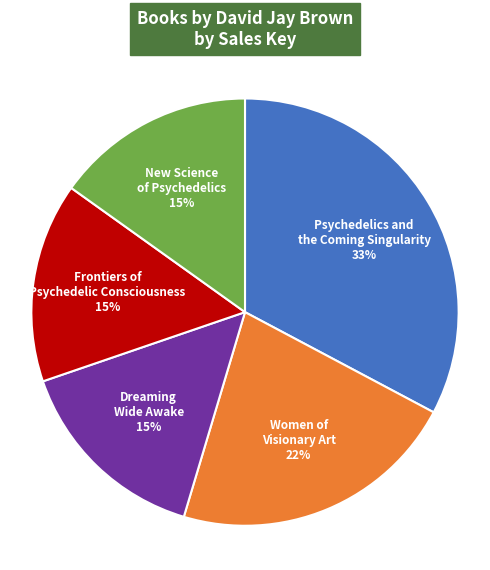

Approximately how many times larger is the value at New Science of Psychedelics 15% compared to Frontiers of Psychedelic Consciousness 15%?

1.0